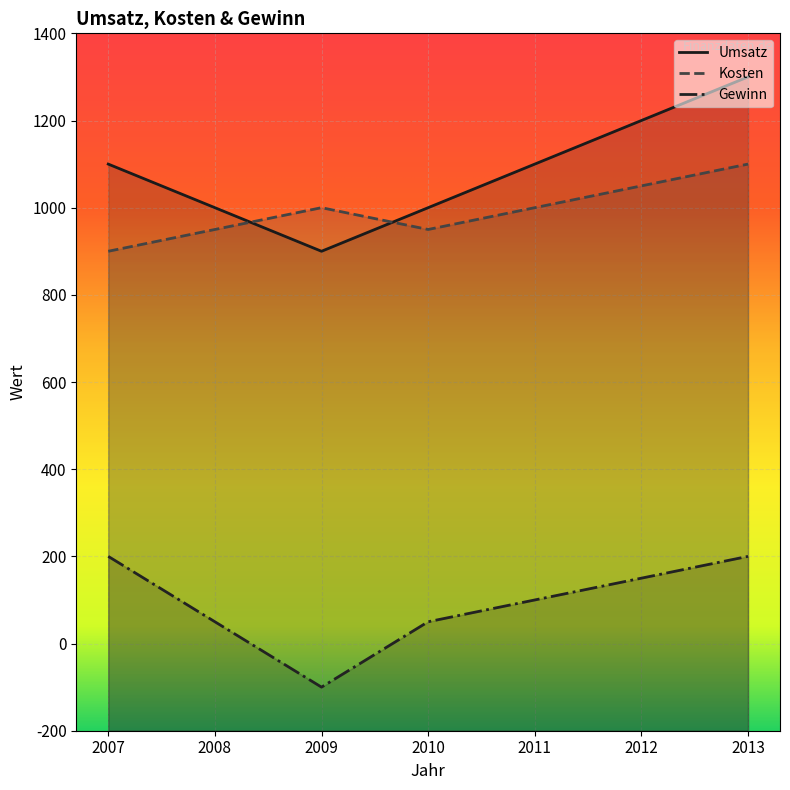

How many data points in Kosten are less than 1000?

3